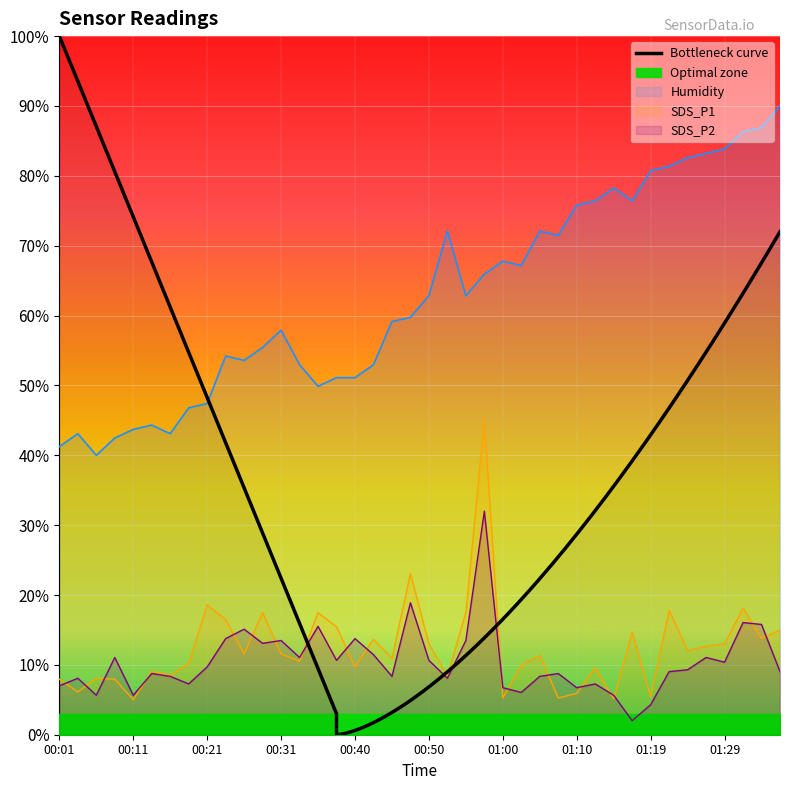

True or false: SDS_P2 and Humidity cross at least once.

False